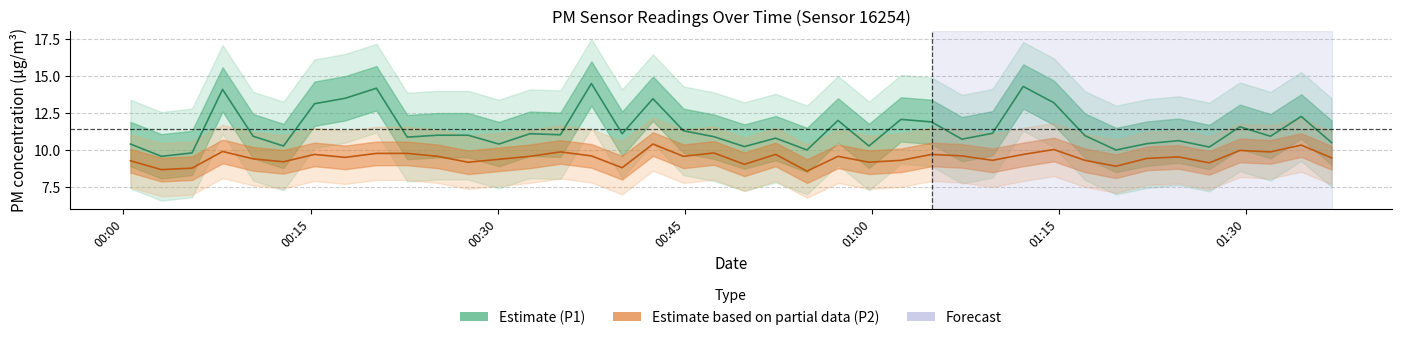

How many lines are shown in the chart?

2